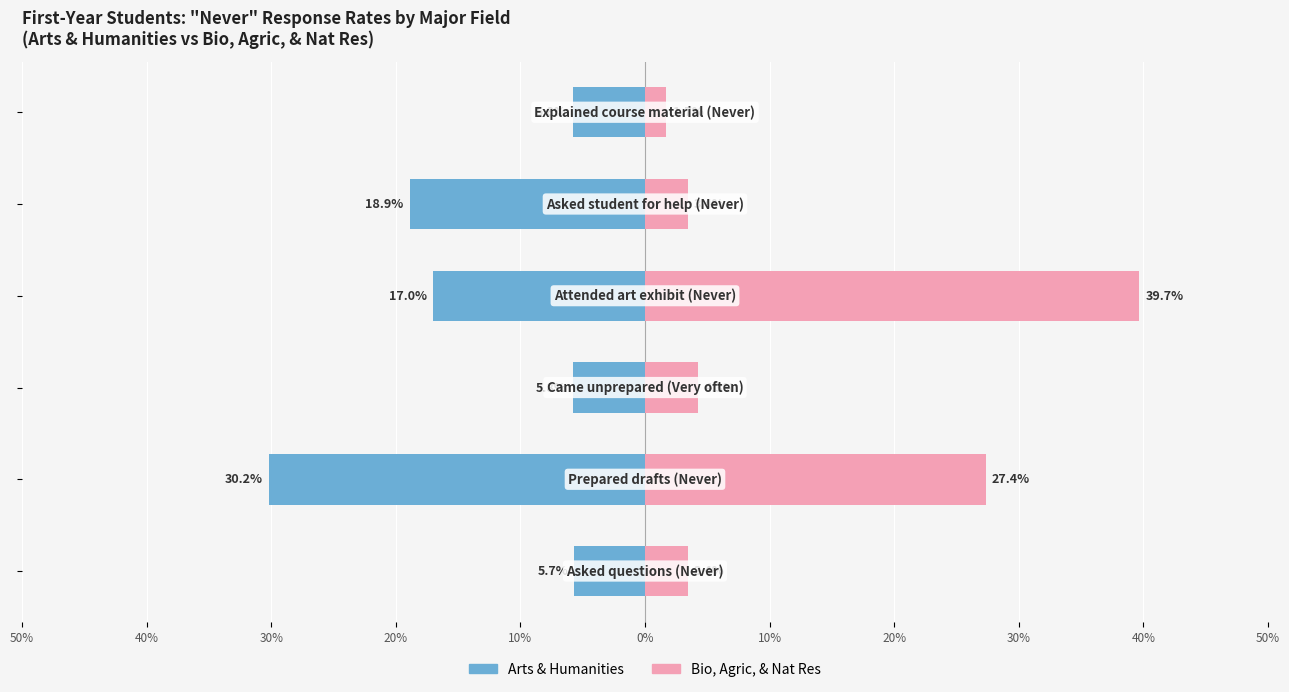

How many bars are there in each group?

2